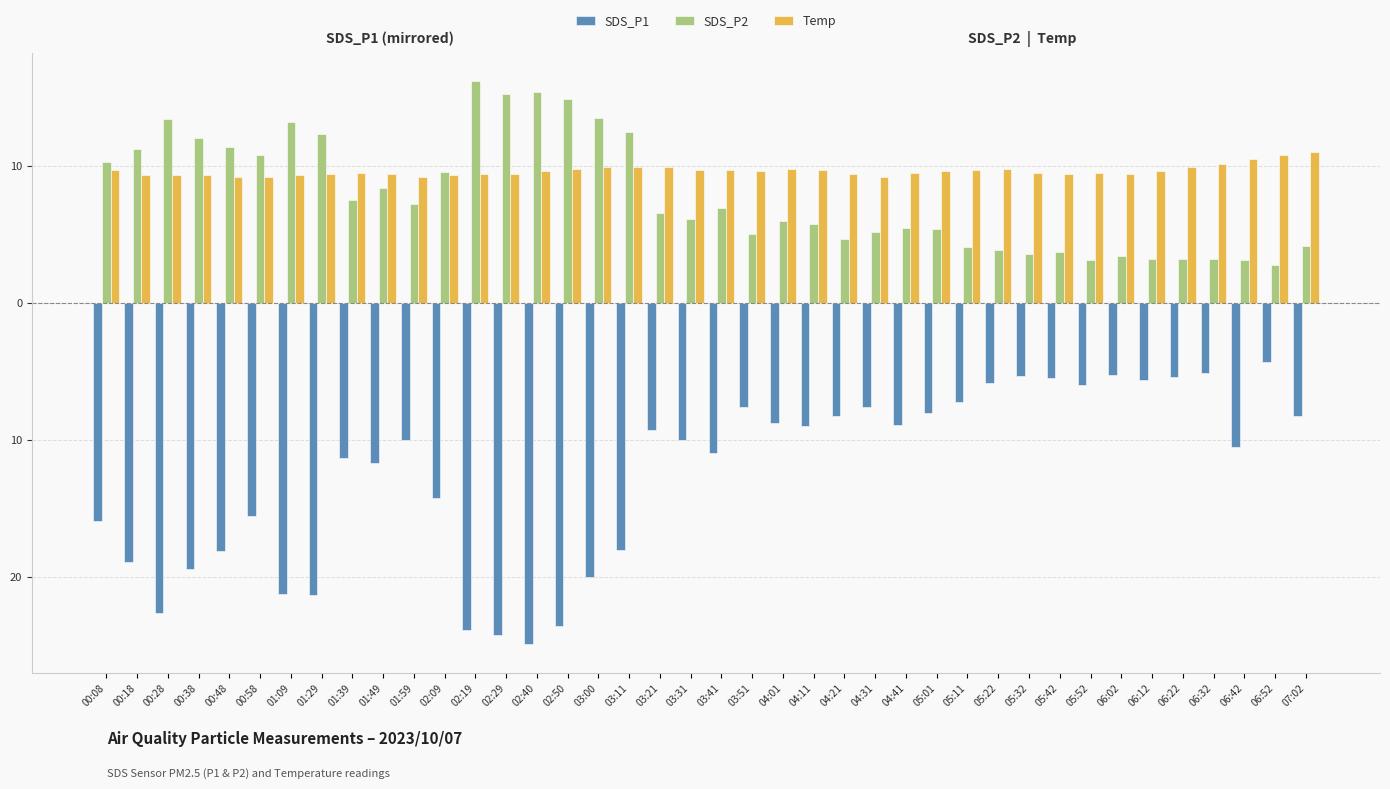

What is the difference between the maximum and second lowest values in the Temp series?

1.8